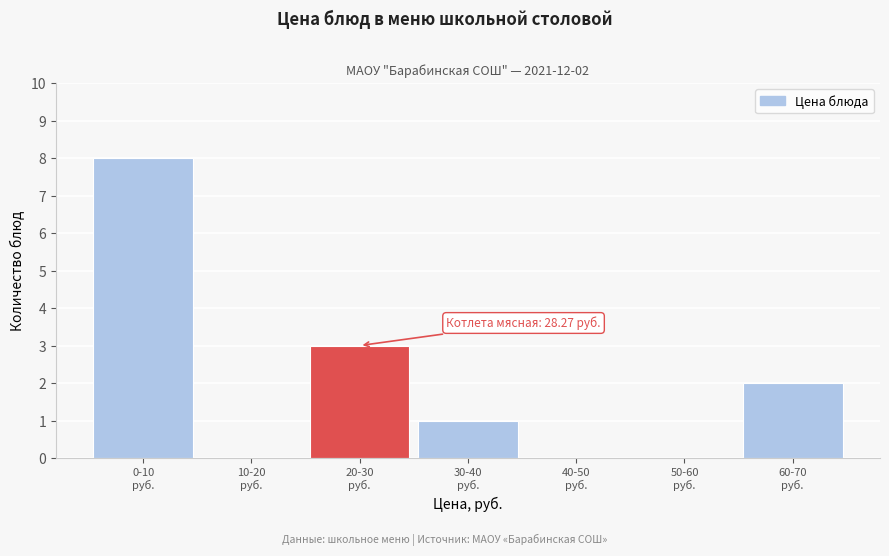

What is the sum of all values?

14